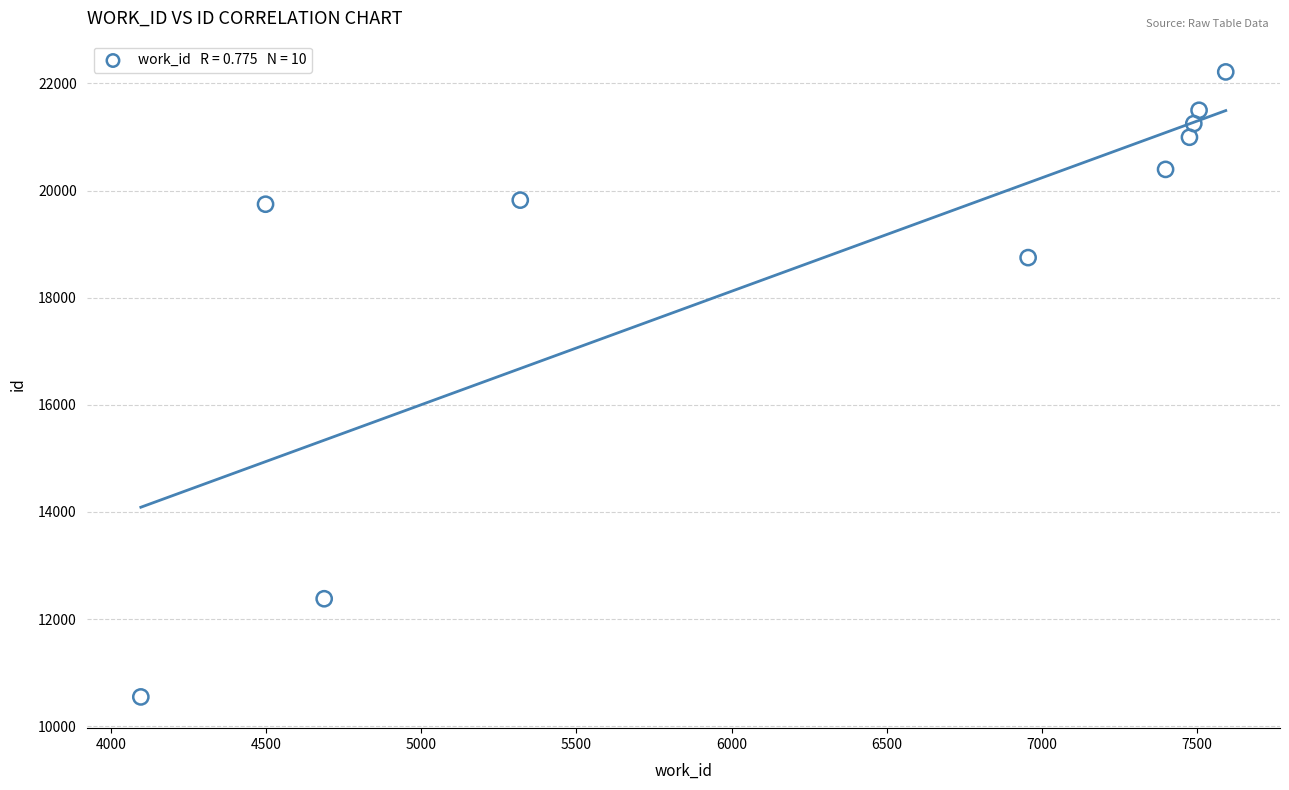

What is the average Y value?

18760